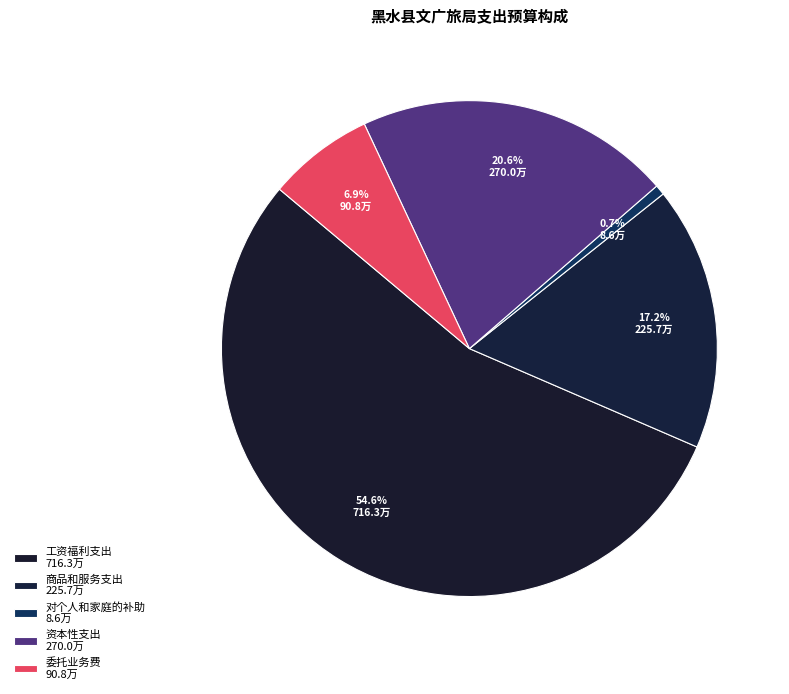

Which slice is the largest?

工资福利支出